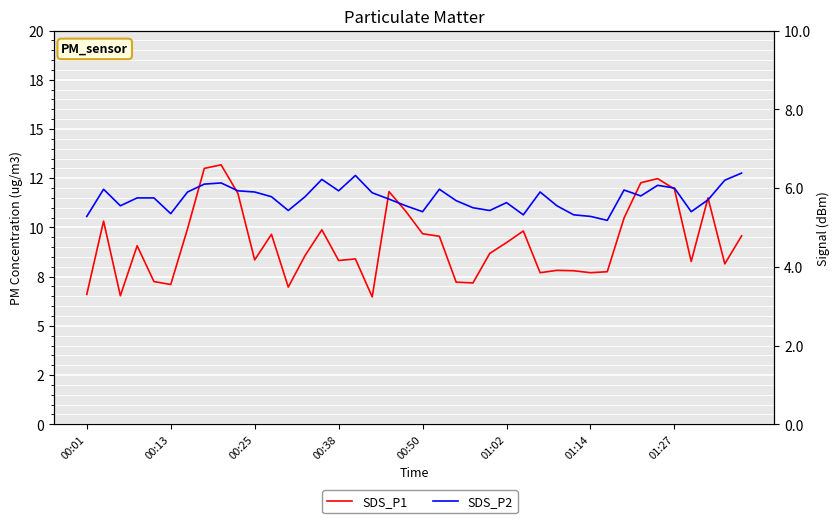

Which has a higher value, 35 or 13?

35